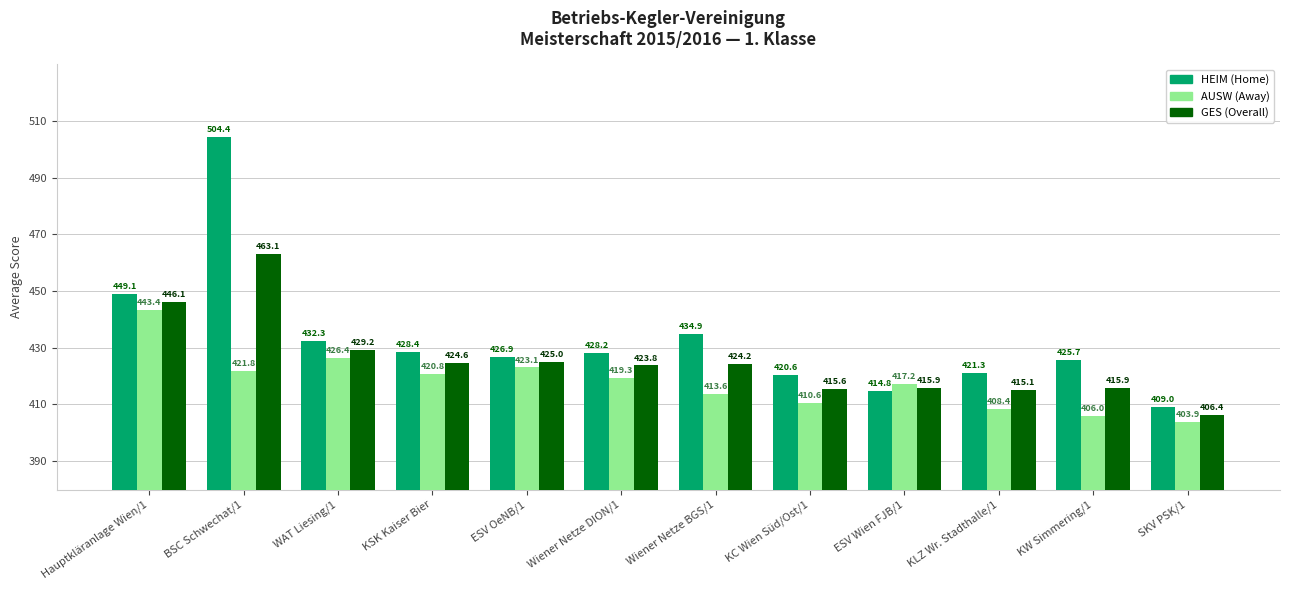

What is the greatest value displayed?

504.4